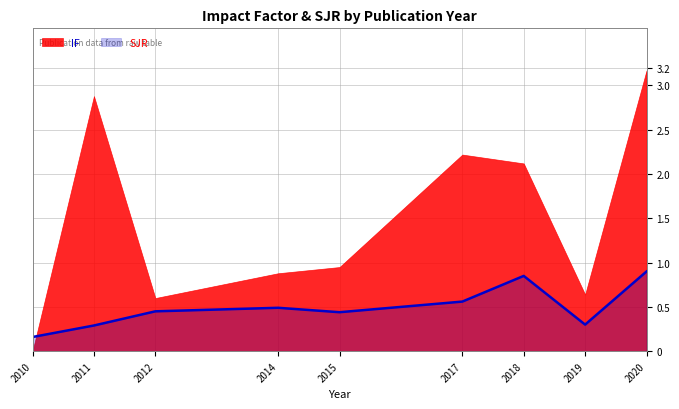

At which label is the value closest to 0?

2010